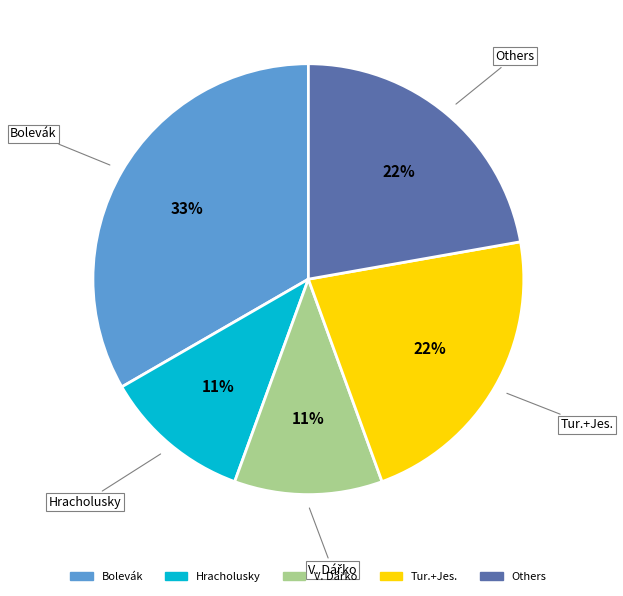

How many slices are in this pie chart?

5